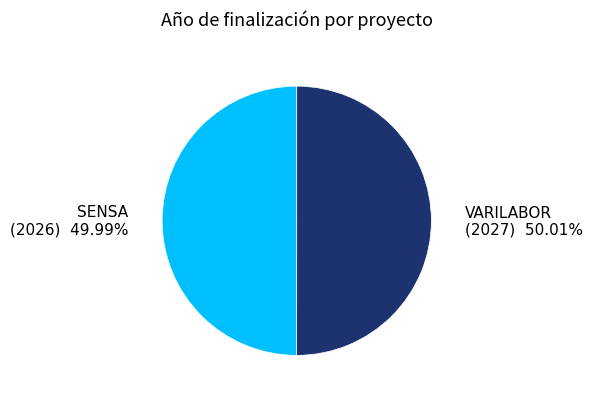

Approximately how many times larger is the value at VARILABOR (2027) compared to SENSA (2026)?

1.0